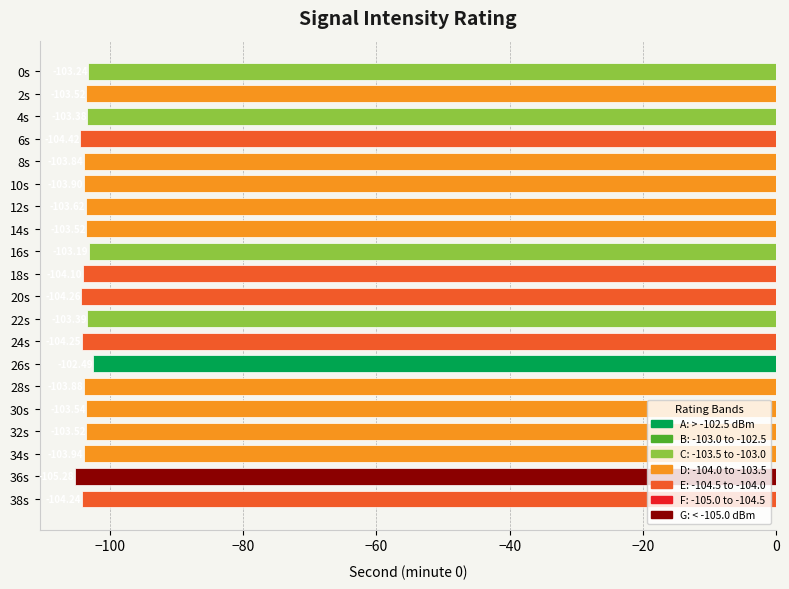

What is the change in value from 8s to 24s?

-0.4